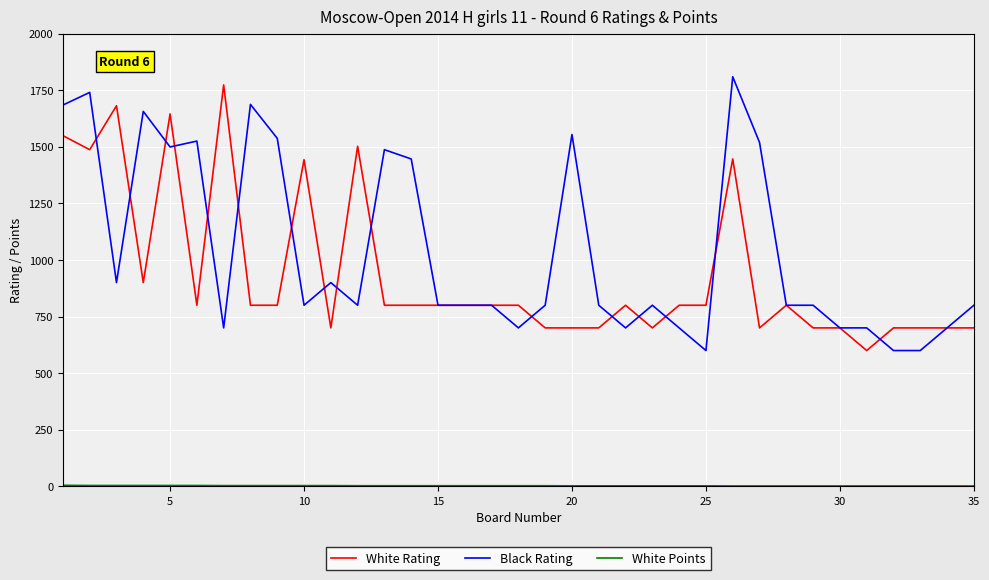

What is the greatest value displayed?

1809.0